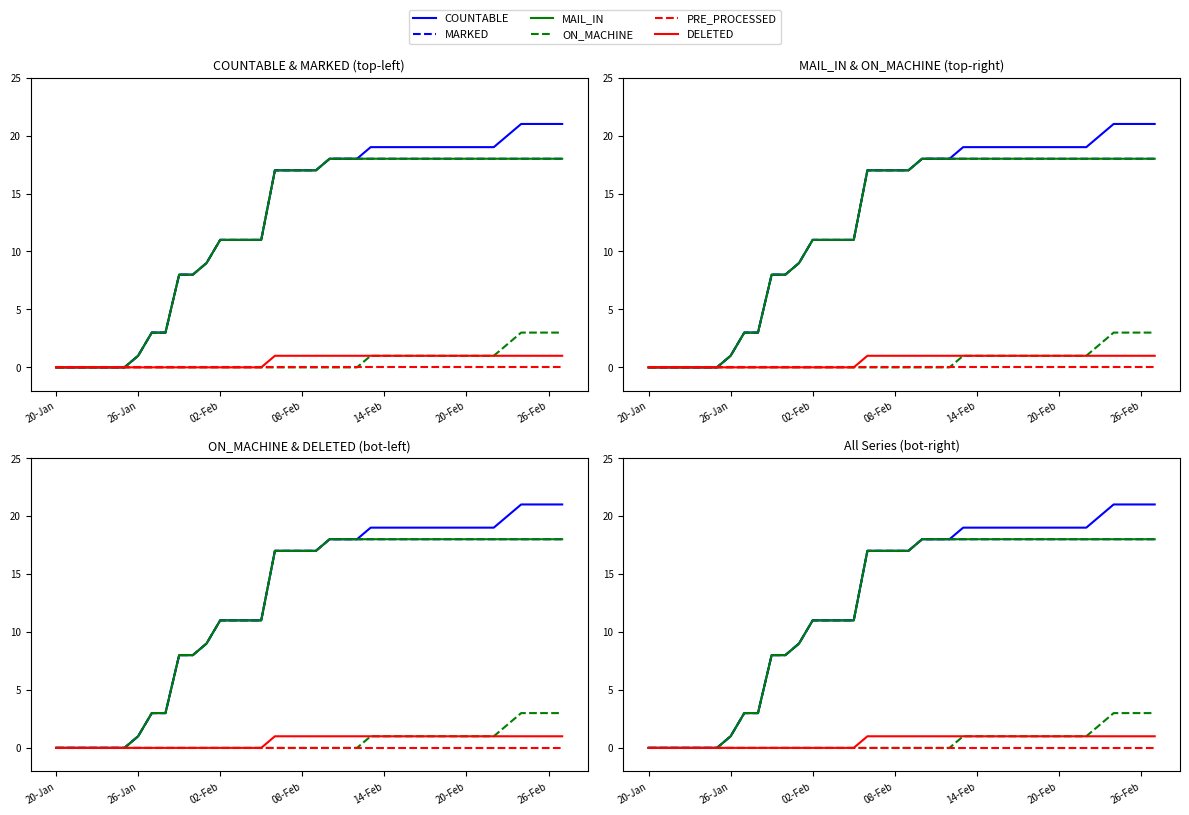

What is the difference between the maximum and second lowest values in the DELETED series?

1